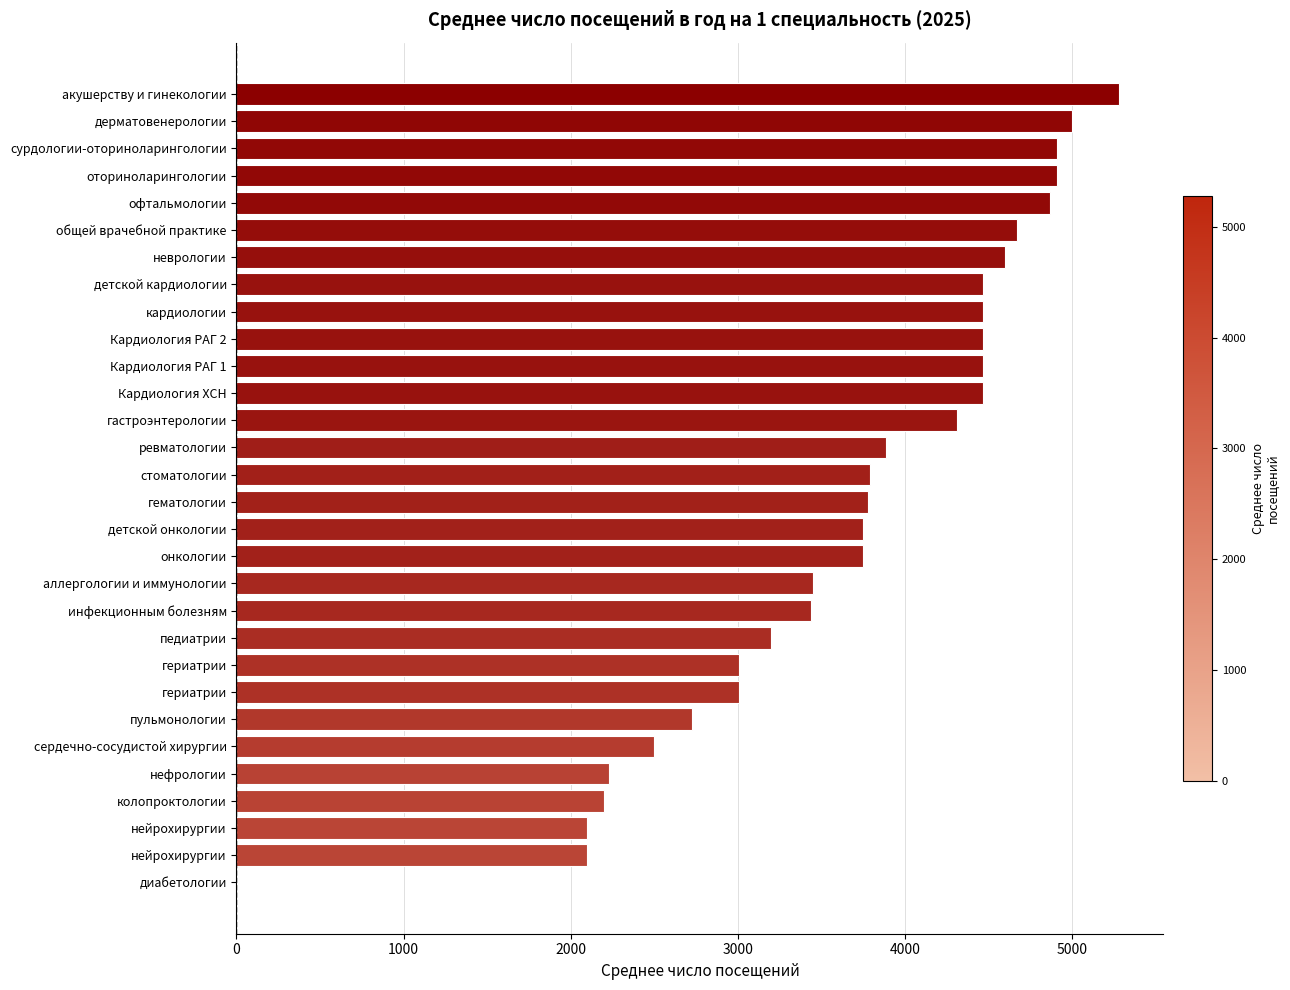

How many series are shown in this chart?

1